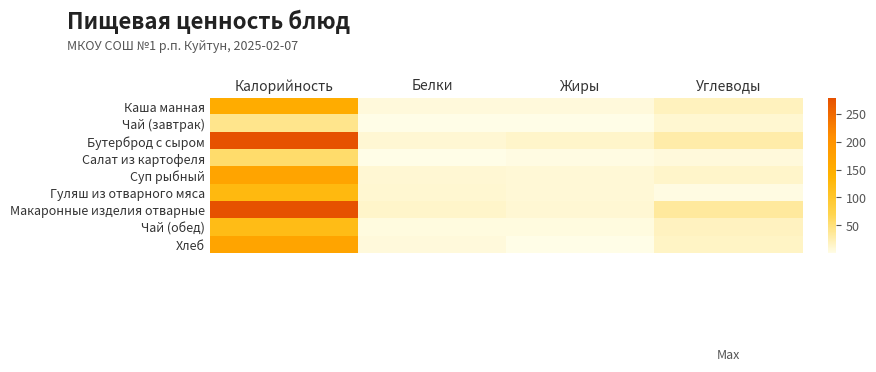

How many distinct data groups are displayed?

9